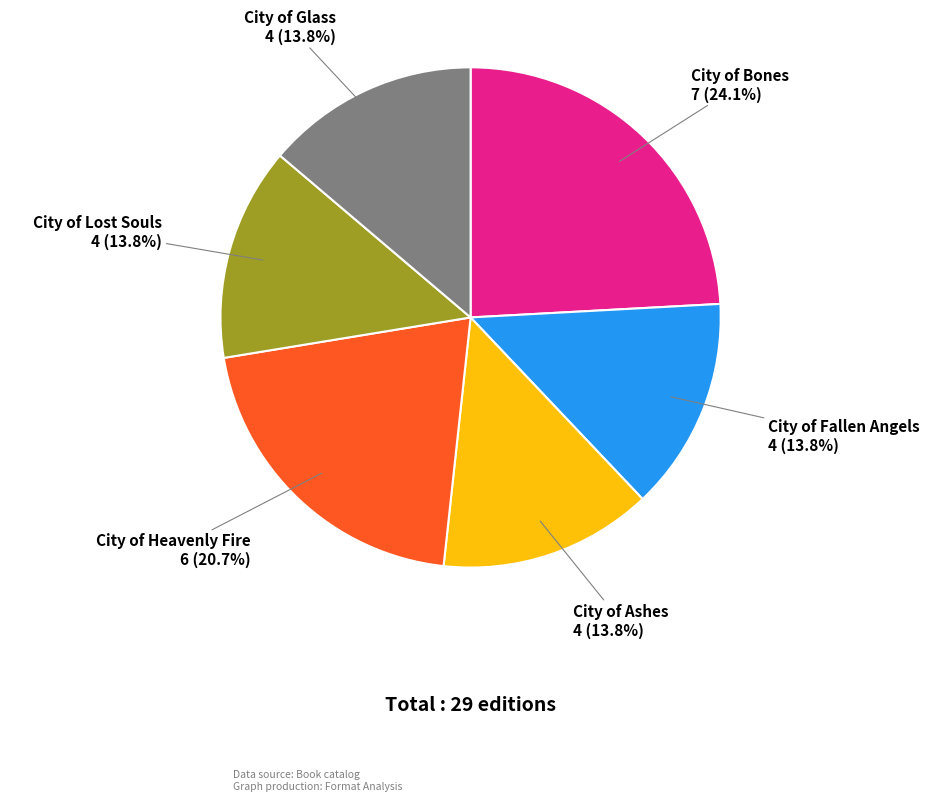

Is there a majority slice in this chart?

No